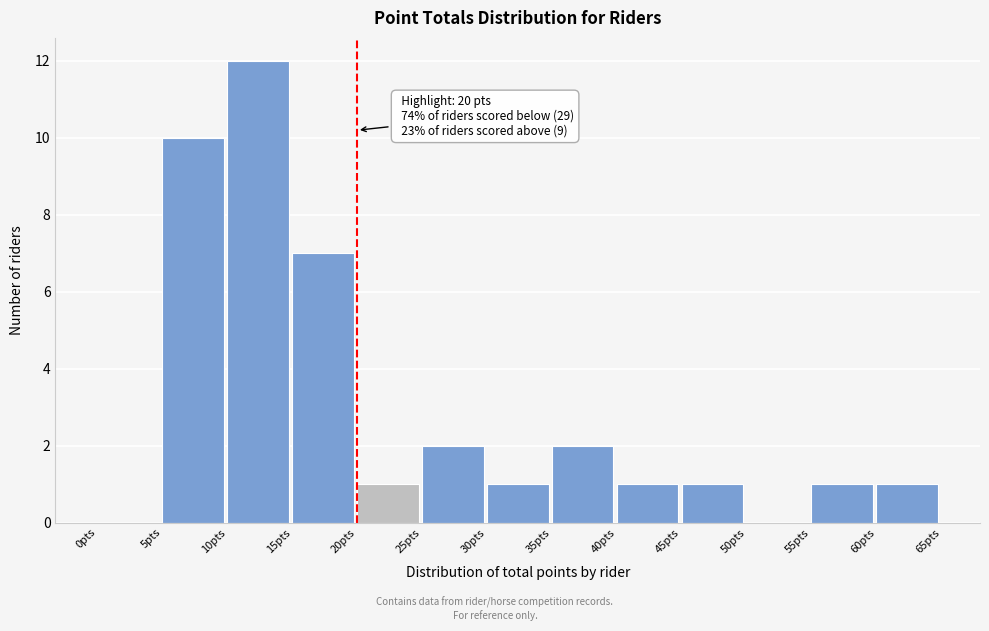

Which range on the x-axis has the tallest bar?

10 to 15